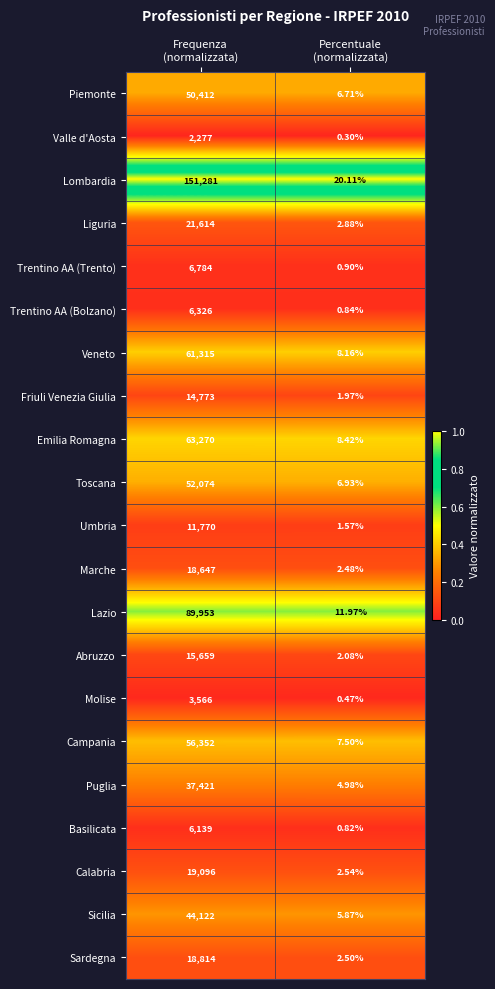

Which series has the largest range (max minus min)?

Lombardia